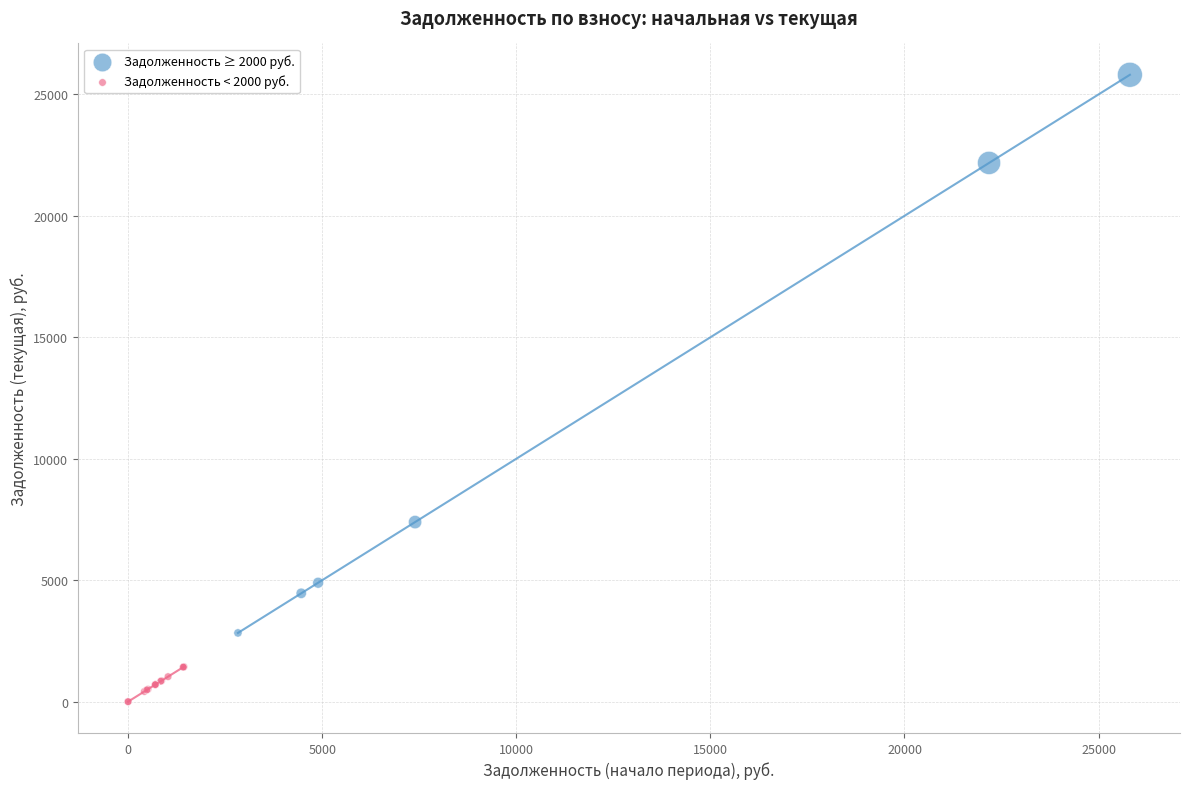

Which series has the largest Y range (max minus min)?

Задолженность ≥ 2000 руб.